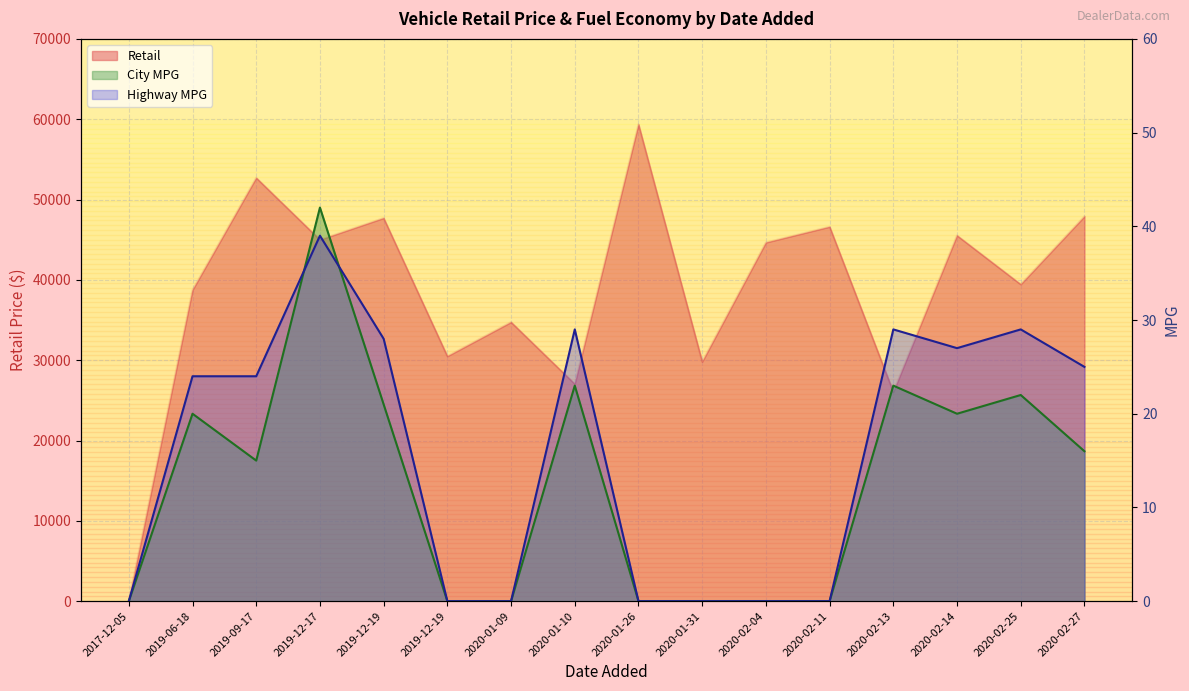

What is the difference between the highest and lowest values at 2020-02-04?

44645